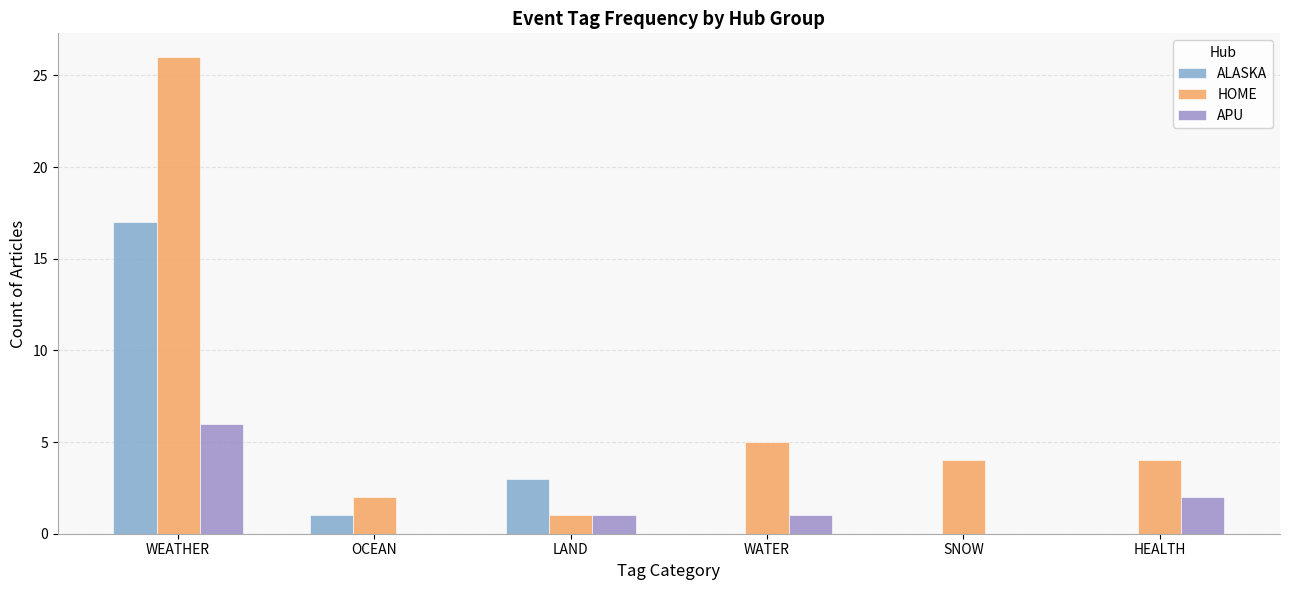

At which category does the chart reach its peak across all series?

WEATHER